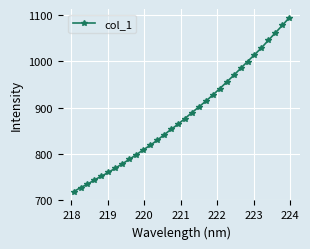

What is the value of the 6th point from the left?

760.1